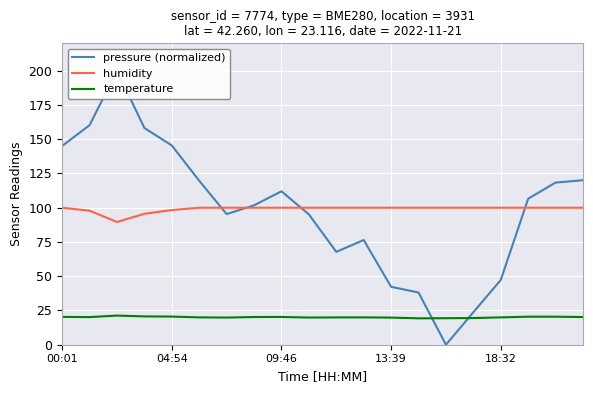

True or false: pressure (normalized) has a value of 38.1 at 13.

True